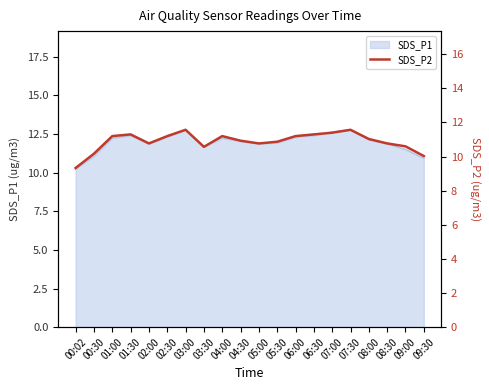

What is the difference between the values at 09:00 and 00:02?

1.3